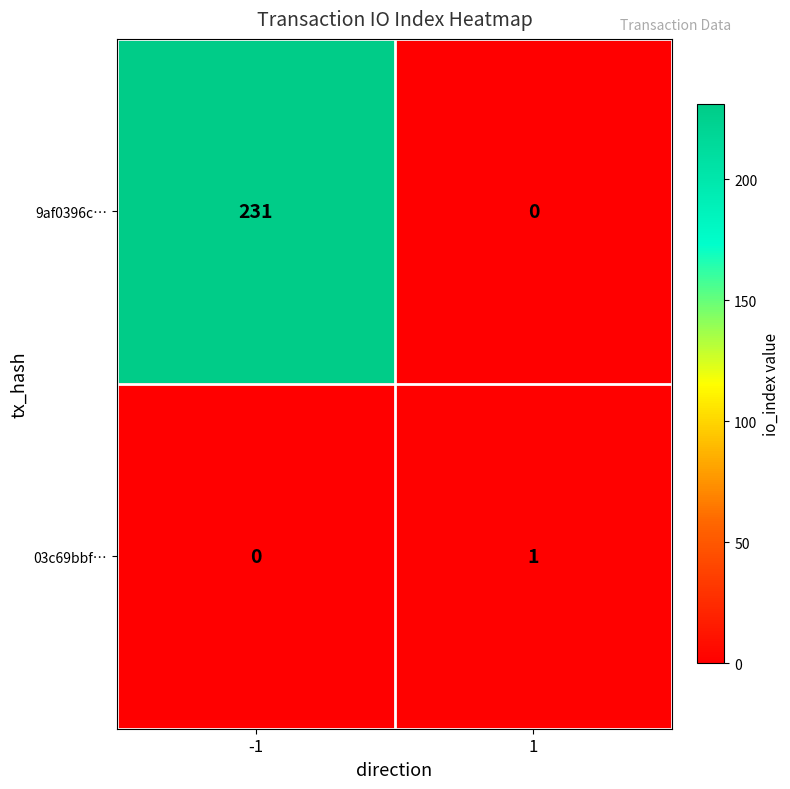

Which series has the largest range (max minus min)?

9af0396c…